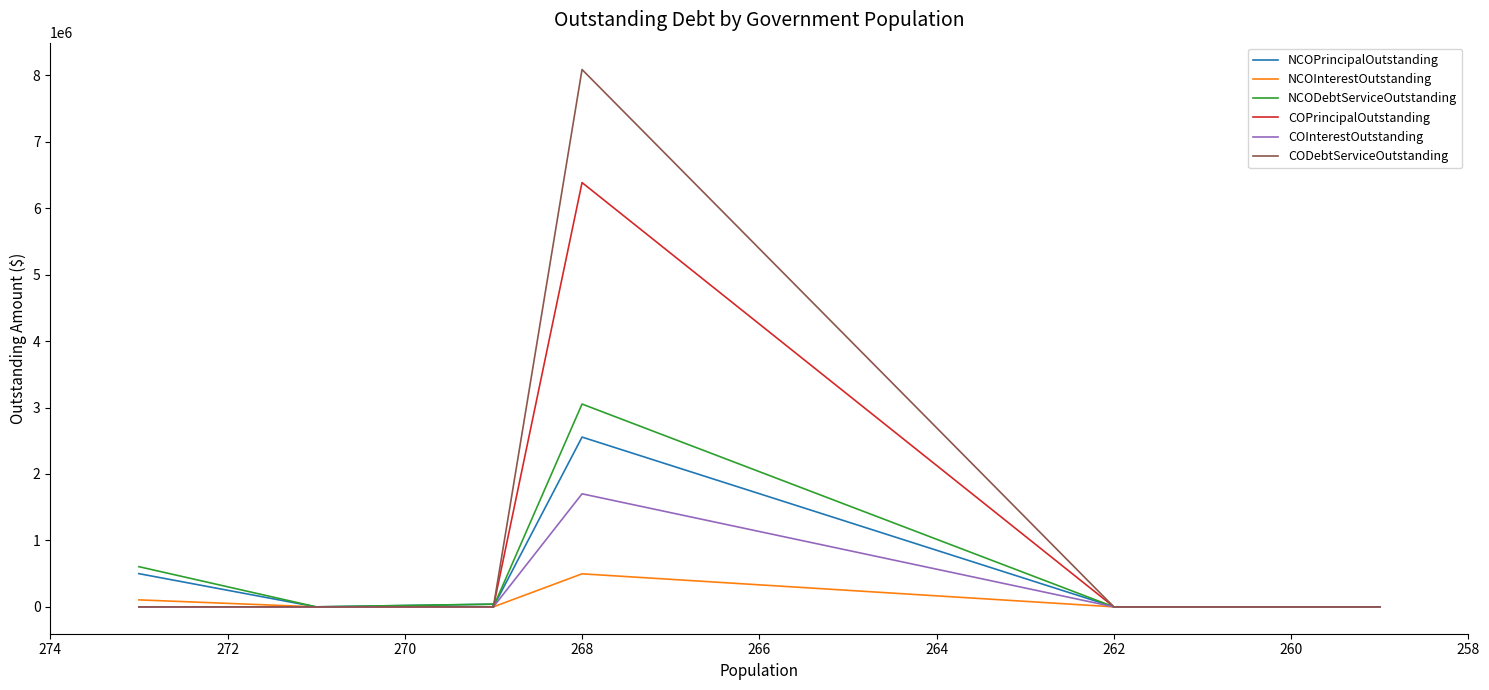

The value of COInterestOutstanding at 260 is -1072651.5. True or false?

False